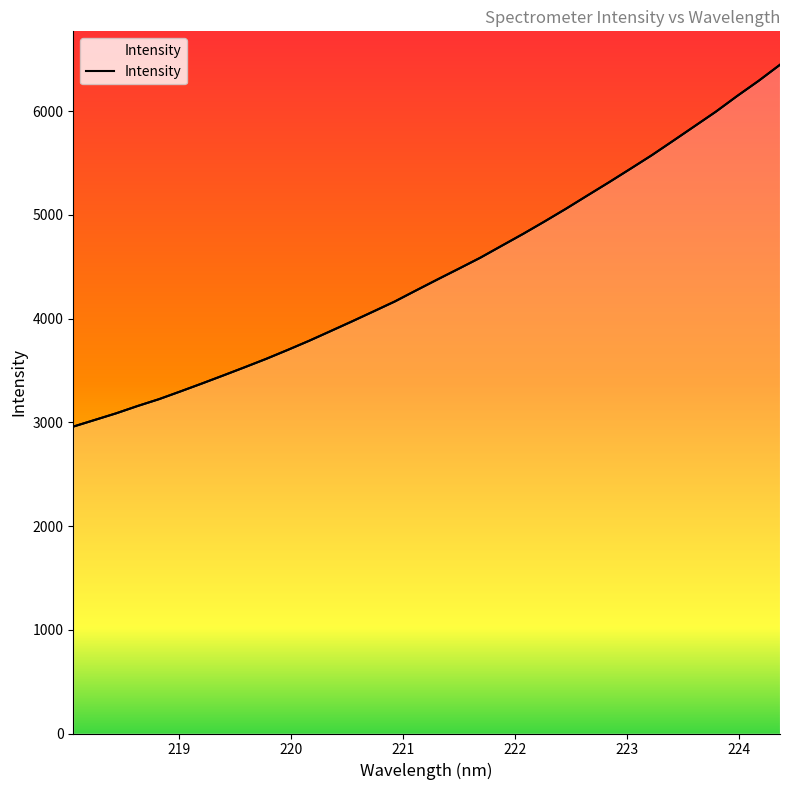

Which label corresponds to the largest value in the chart?

224.3616